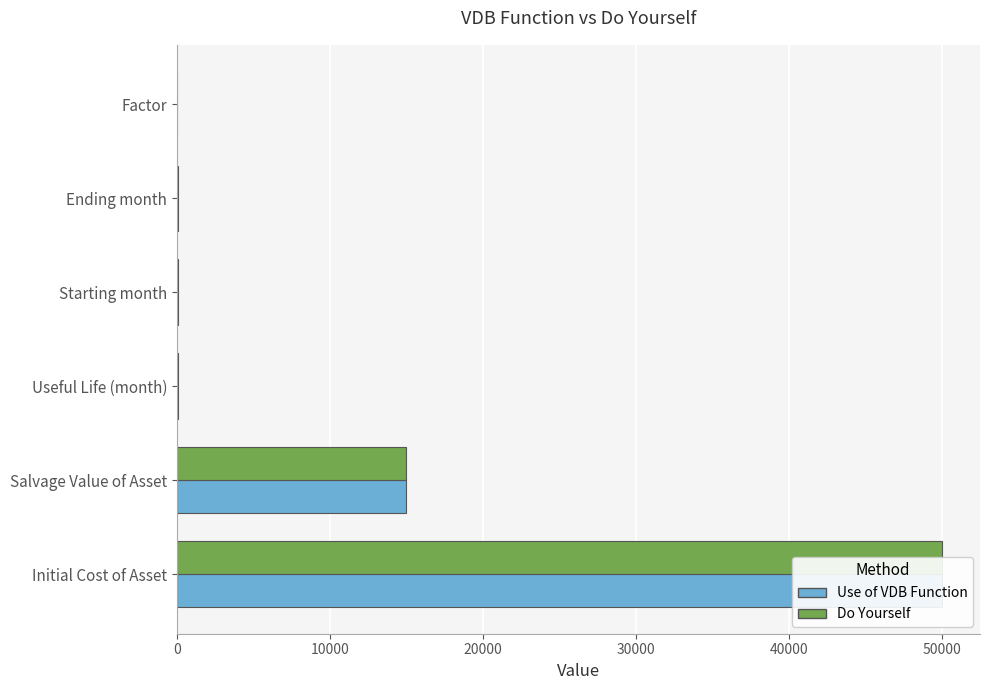

What is the difference between the maximum and minimum values in the Do Yourself series?

49998.5